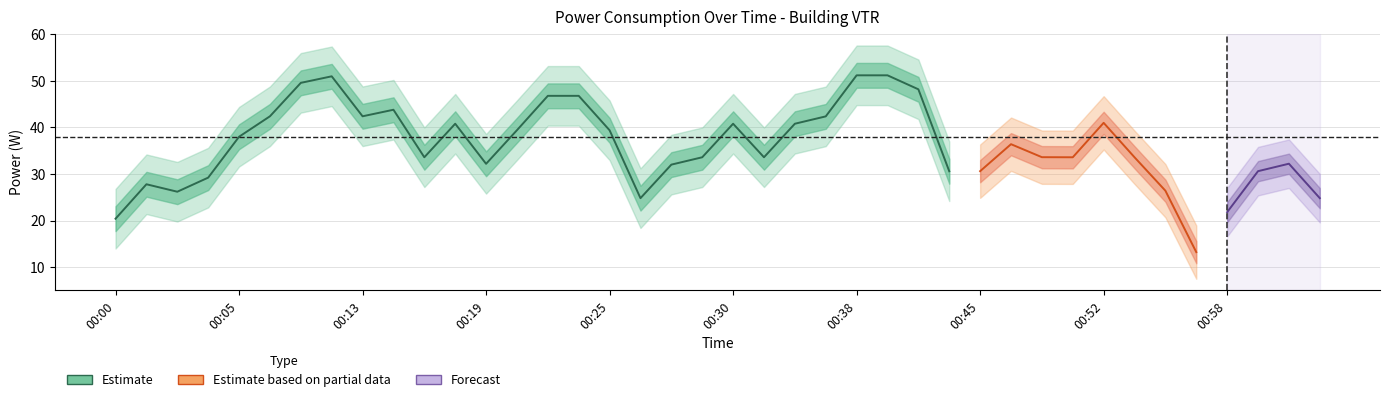

How many data points are less than 43?

19